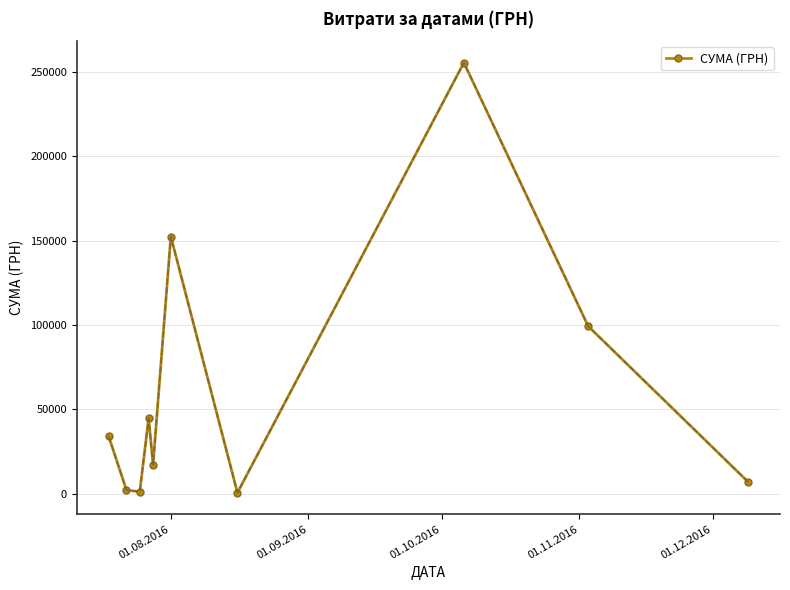

What is the average value?

61450.9